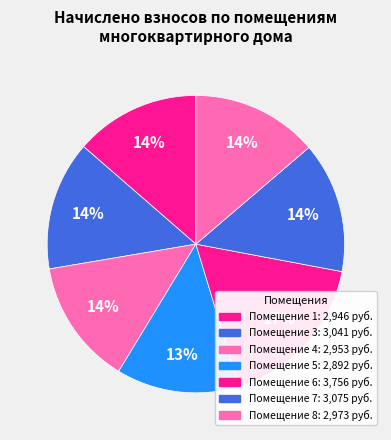

How many slices are in this pie chart?

7